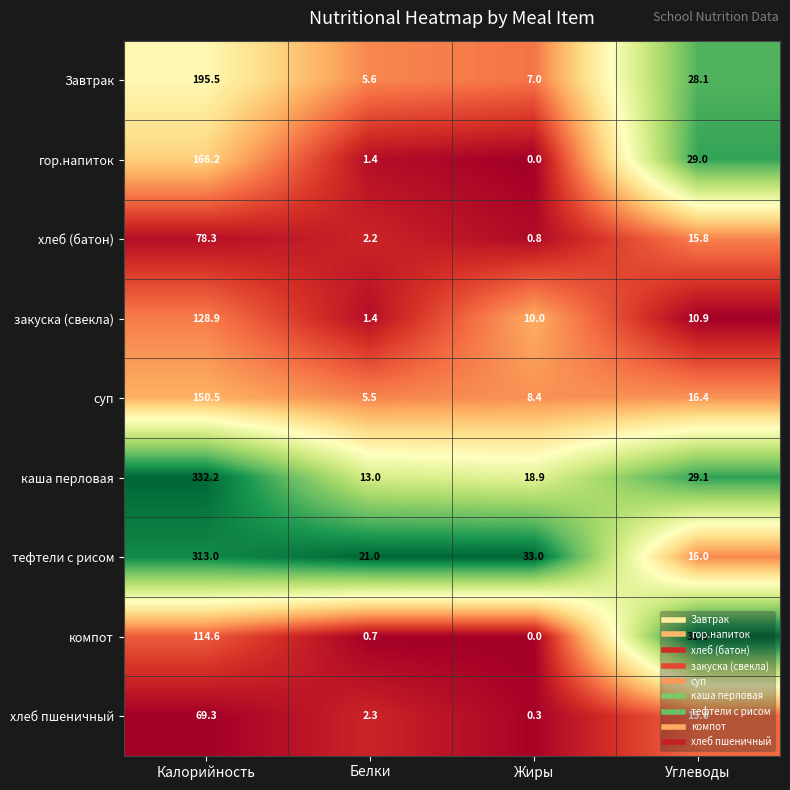

List the labels in order of хлеб пшеничный value, smallest first.

Жиры, Белки, Углеводы, Калорийность